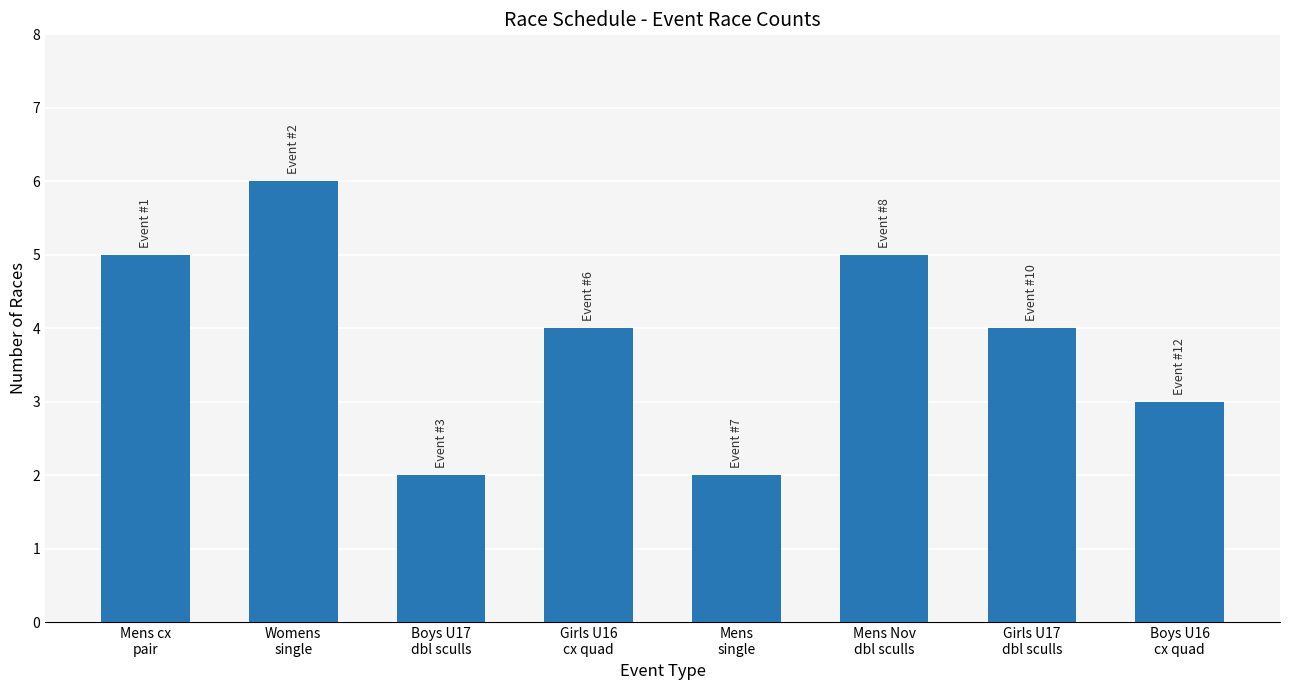

What is the value of the 7th bar from the left?

4